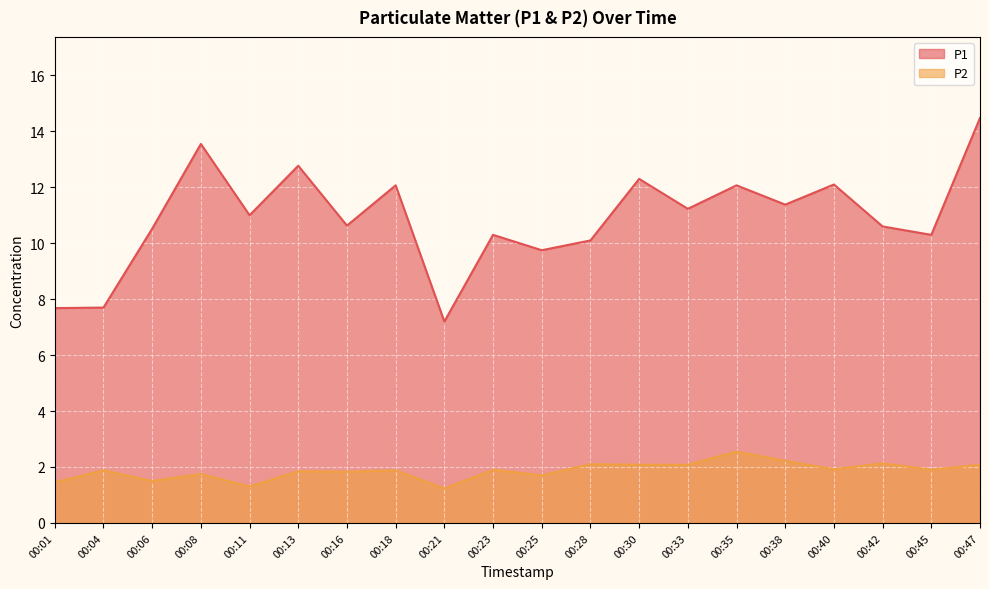

The value of P1 at 00:06 is 10.5. True or false?

True